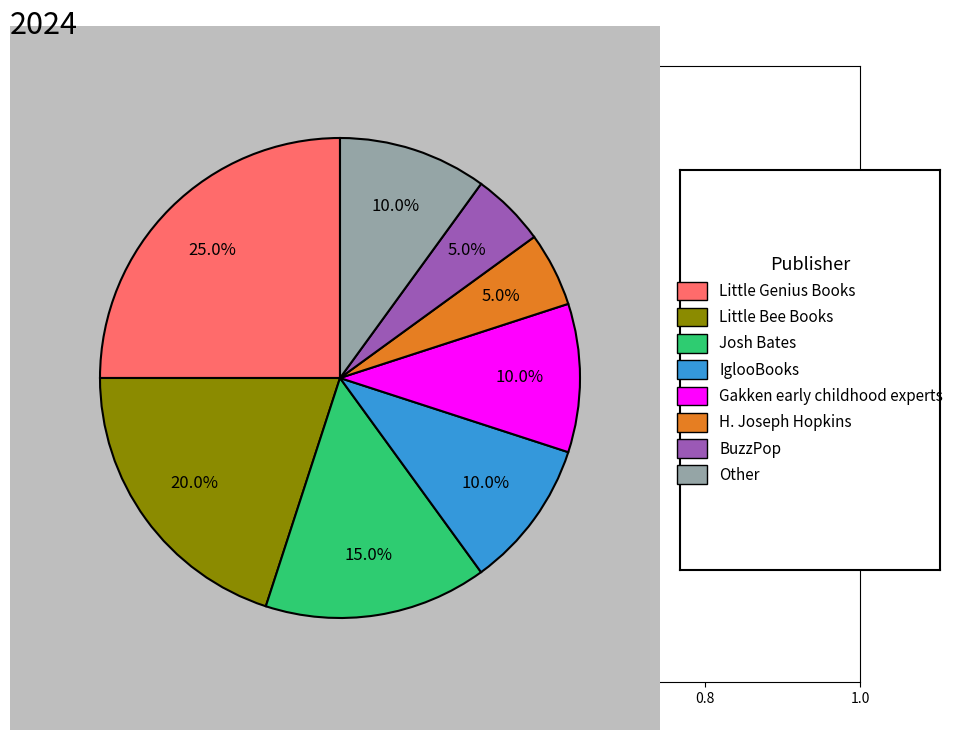

Is there a majority slice in this chart?

No